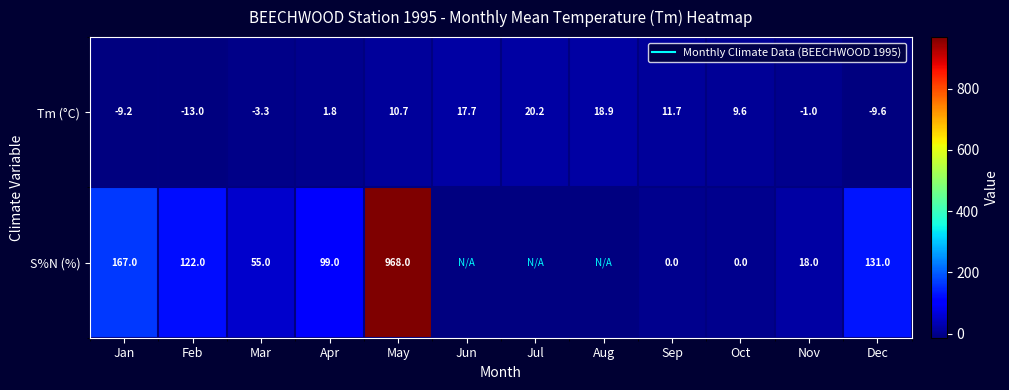

At which label is S%N (%) closest to 484?

Jan